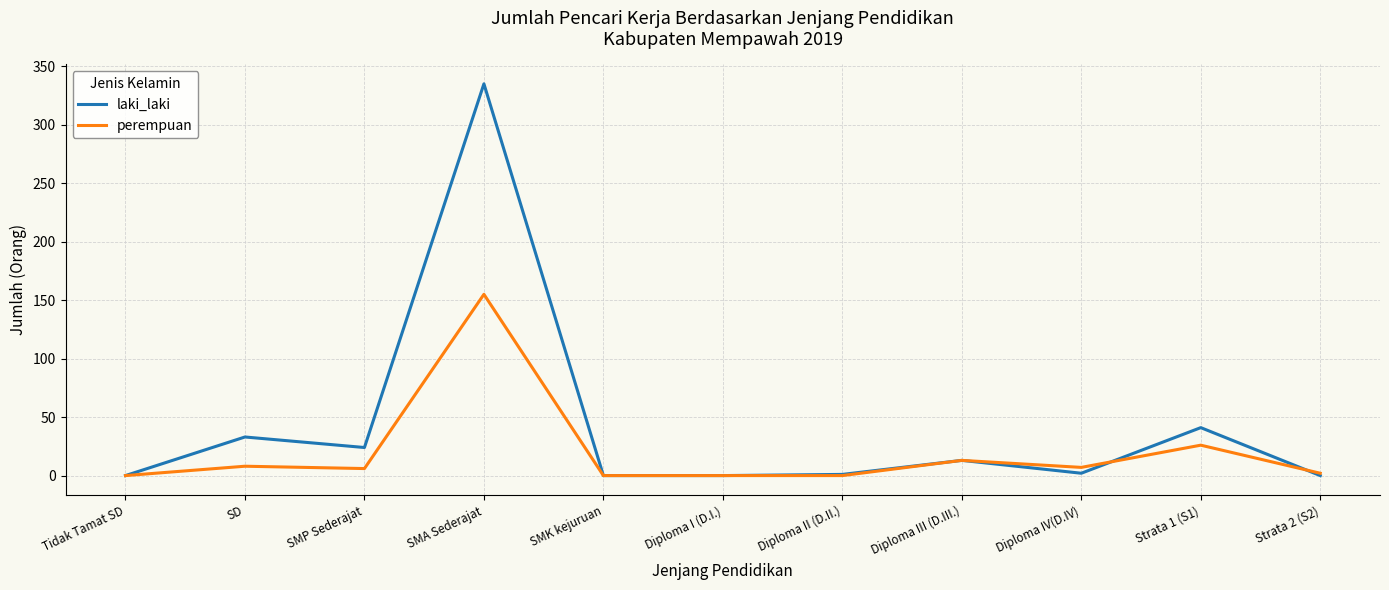

Which series changed the most between SMA Sederajat and Diploma IV(D.IV)?

laki_laki